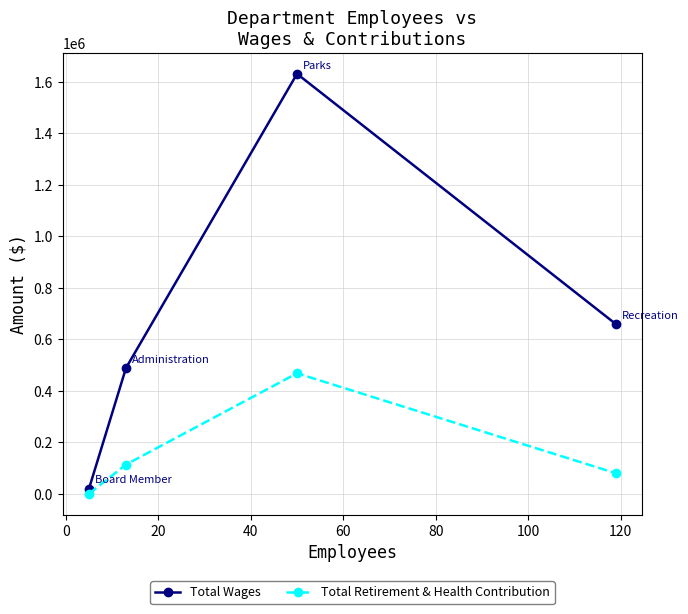

Which series has the widest spread of values?

Total Wages